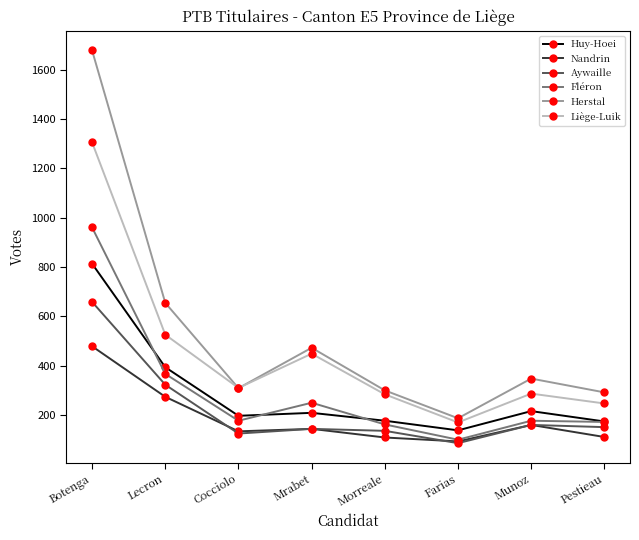

Which category has the highest value in the Huy-Hoei series?

Botenga